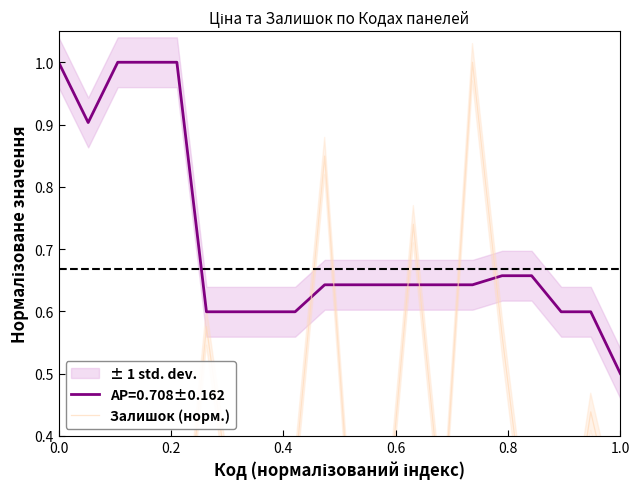

How many lines are shown in the chart?

1